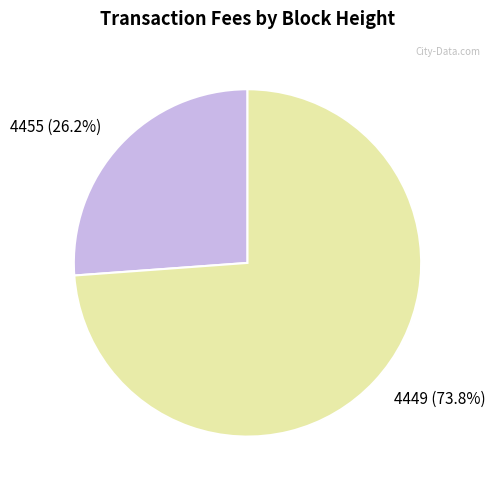

How many segments does this pie chart have?

2